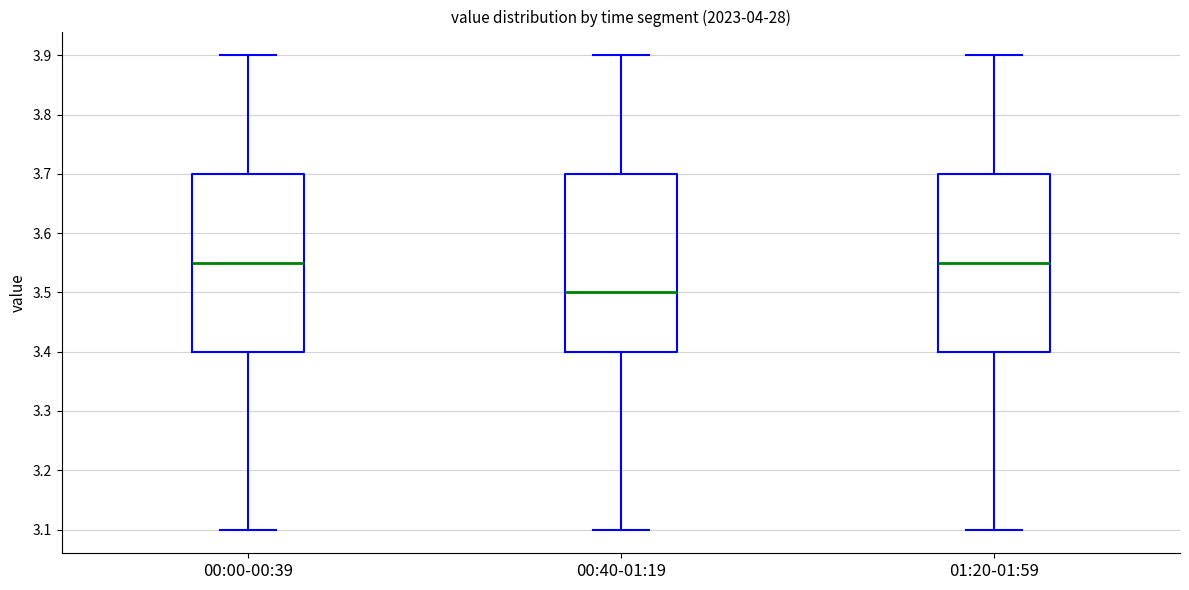

Reading left to right, read every box against the y-axis: the position of its median line, the range the box covers, and the ends of its whiskers. The values are not printed on the chart, so give them approximately, as read against the axis.

00:00-00:39: median 3.55, box 3.40 to 3.70, whiskers 3.10 to 3.90
00:40-01:19: median 3.50, box 3.40 to 3.70, whiskers 3.10 to 3.90
01:20-01:59: median 3.55, box 3.40 to 3.70, whiskers 3.10 to 3.90